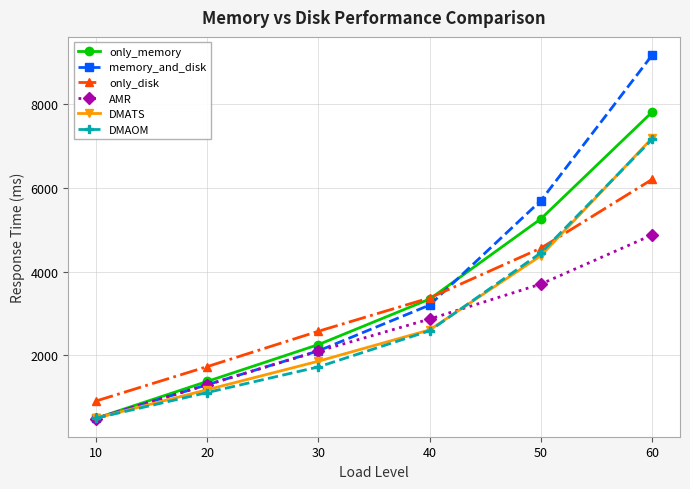

Does the chart display data point markers on the line(s)?

Yes